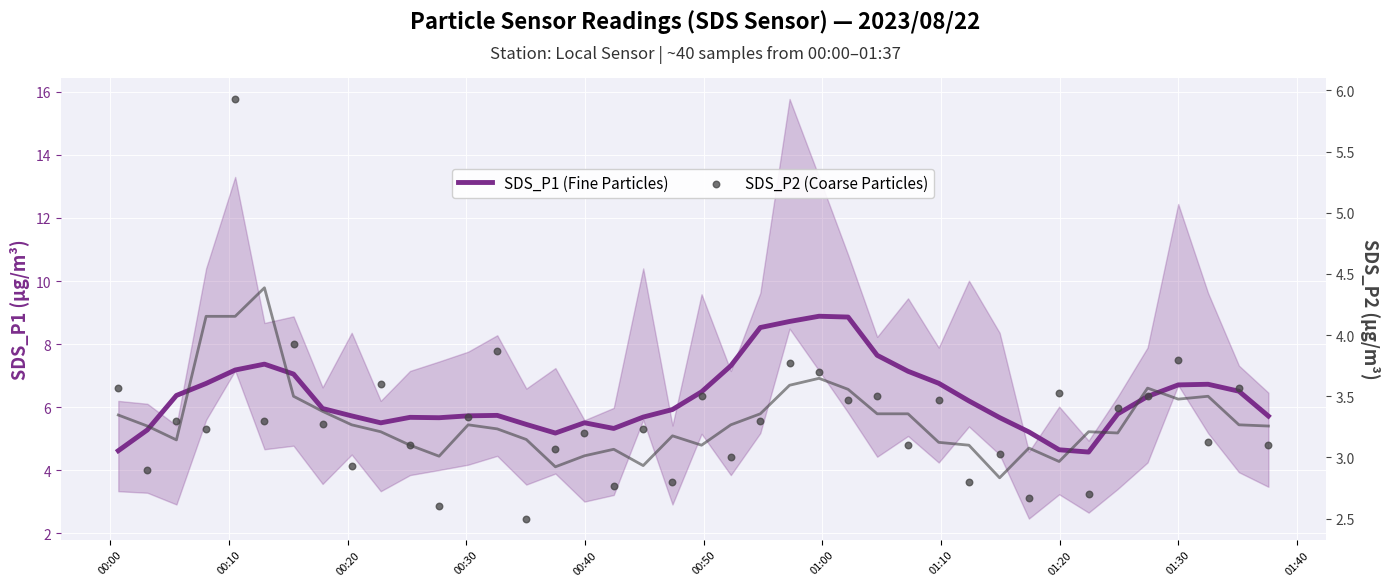

Which series has the largest total across all categories?

SDS_P1 (Fine Particles)